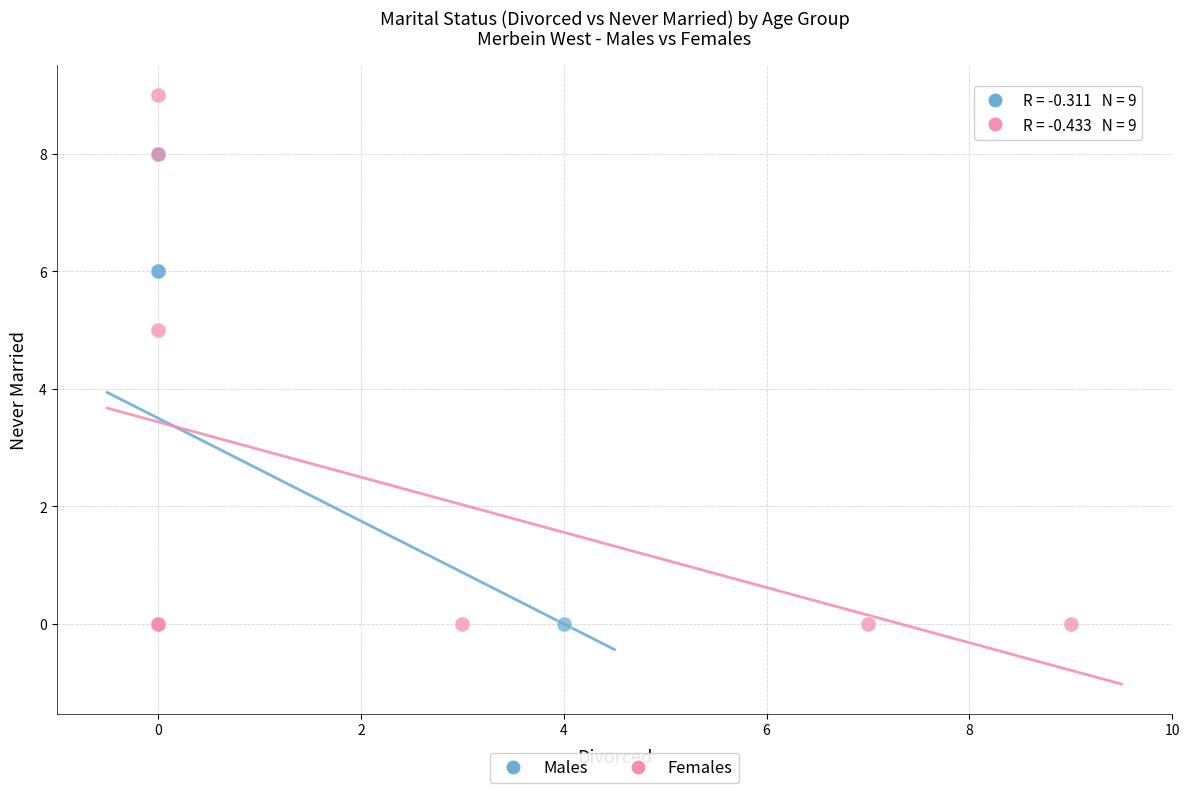

Which series has the widest spread of Y values?

Females